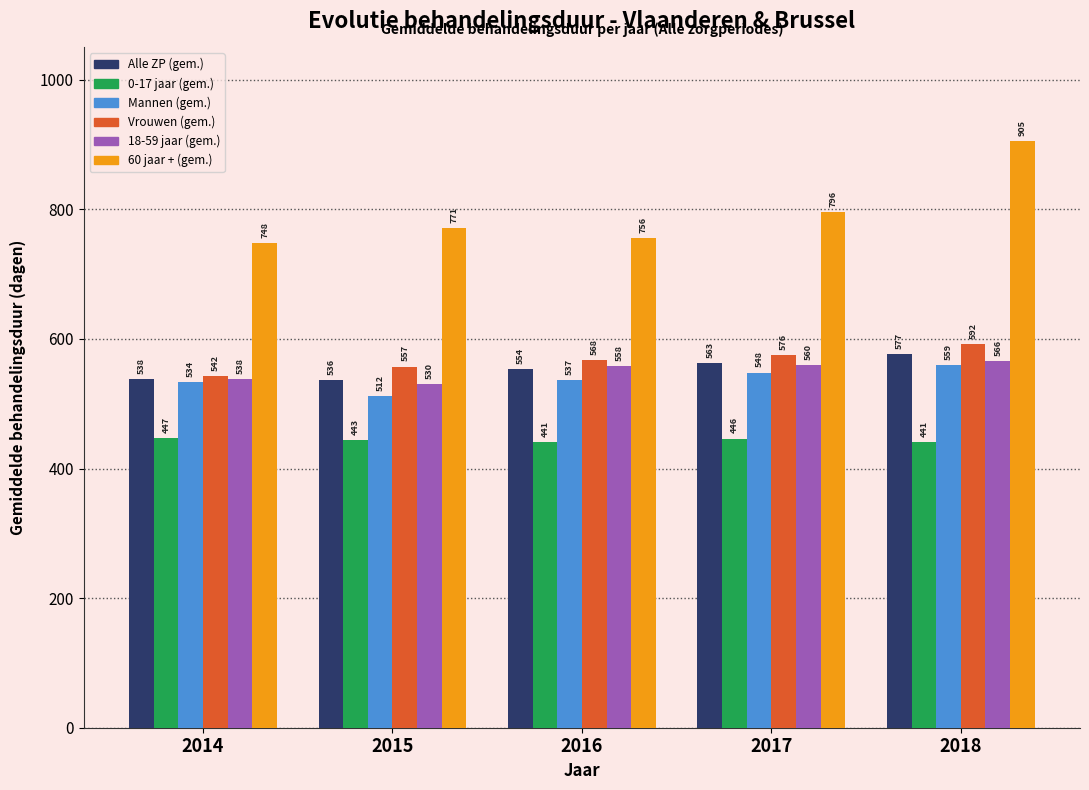

True or false: Vrouwen (gem.) has a value of 750.1 at 2016.

False